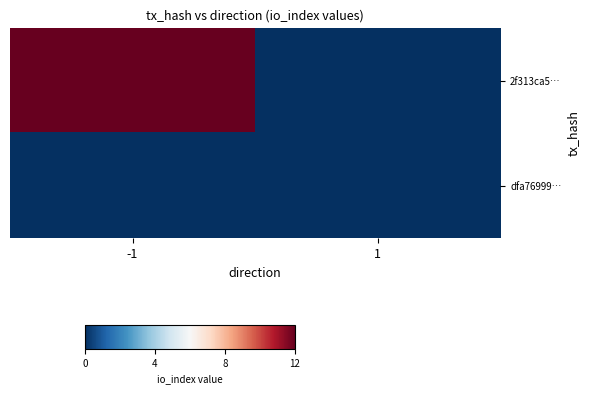

What is the maximum value shown in the chart?

12